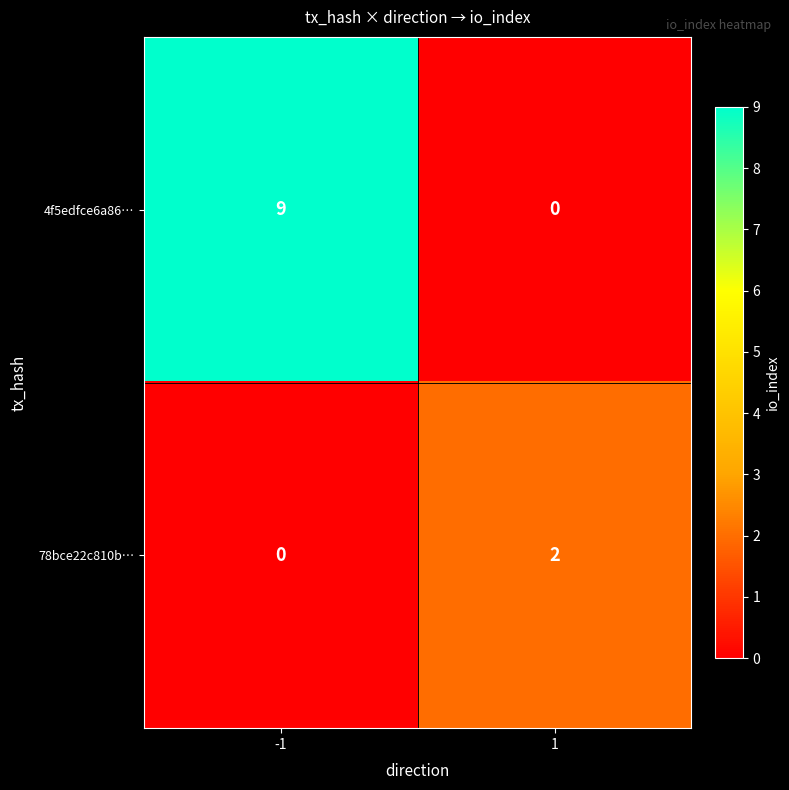

Reading left to right, what are all the values shown in this chart?

4f5edfce6a86…: -1=9	1=0
78bce22c810b…: -1=0	1=2